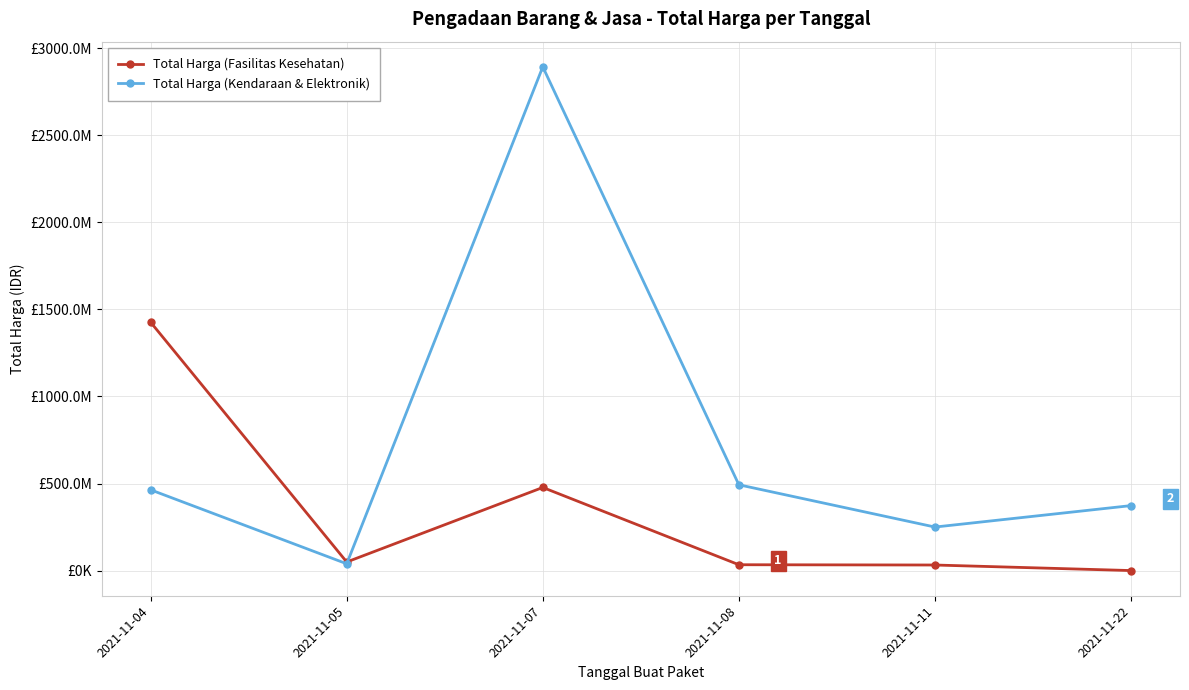

Does the chart display data point markers on the line(s)?

Yes